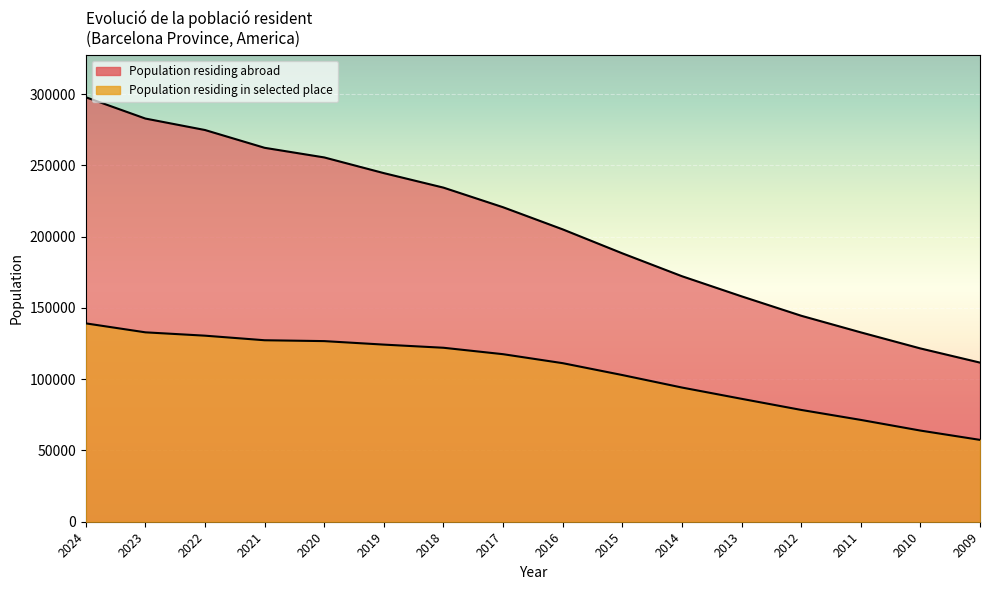

True or false: Population residing abroad has more than 2 points higher than both neighbors.

False